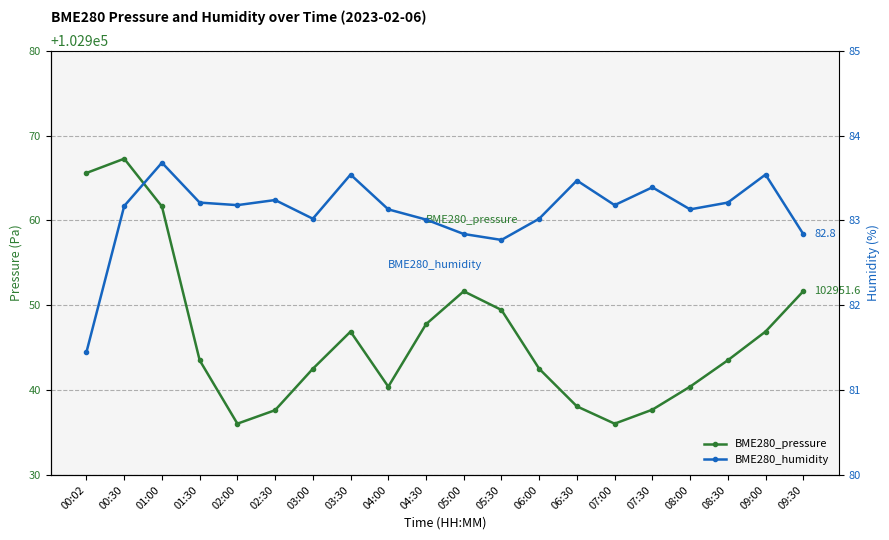

How many categories are shown in the chart?

20